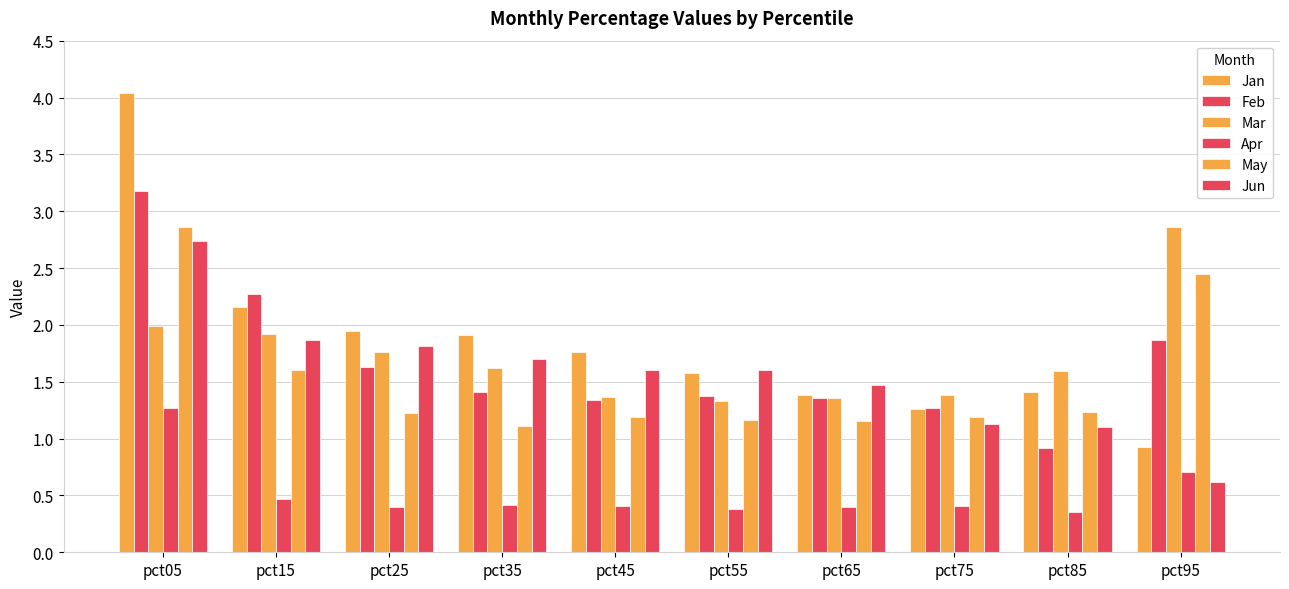

Is it true that Apr equals 0.2 at pct85?

False